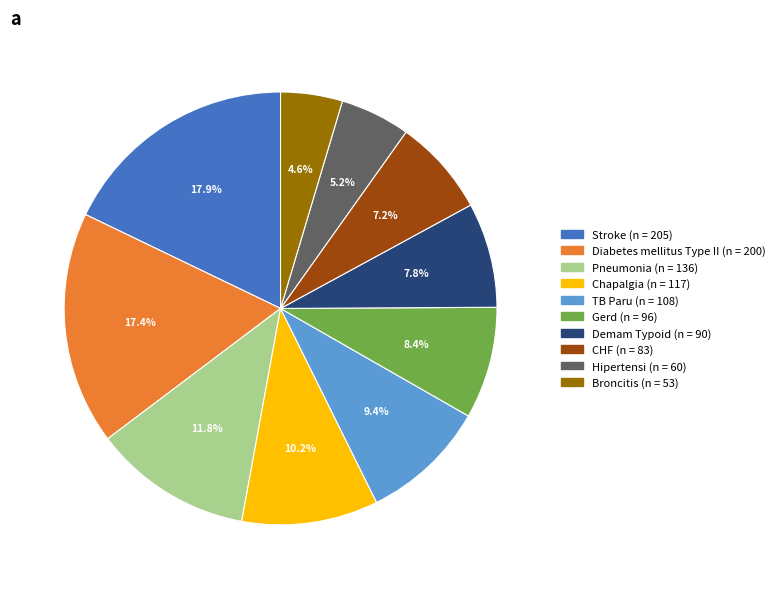

Is there any slice that represents more than half of the pie?

No